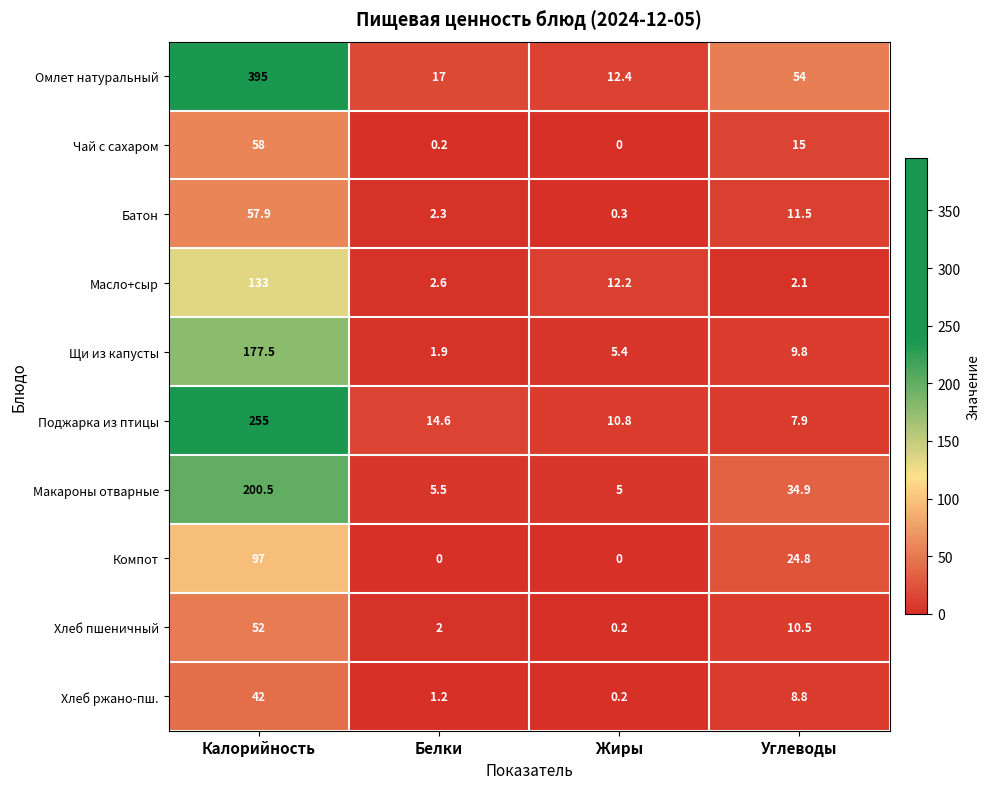

What is the sum of all Батон values?

72.0